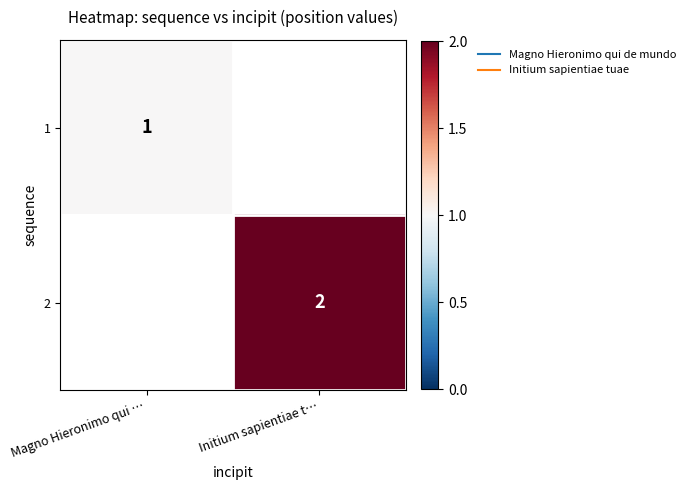

Which series has the largest range (max minus min)?

2